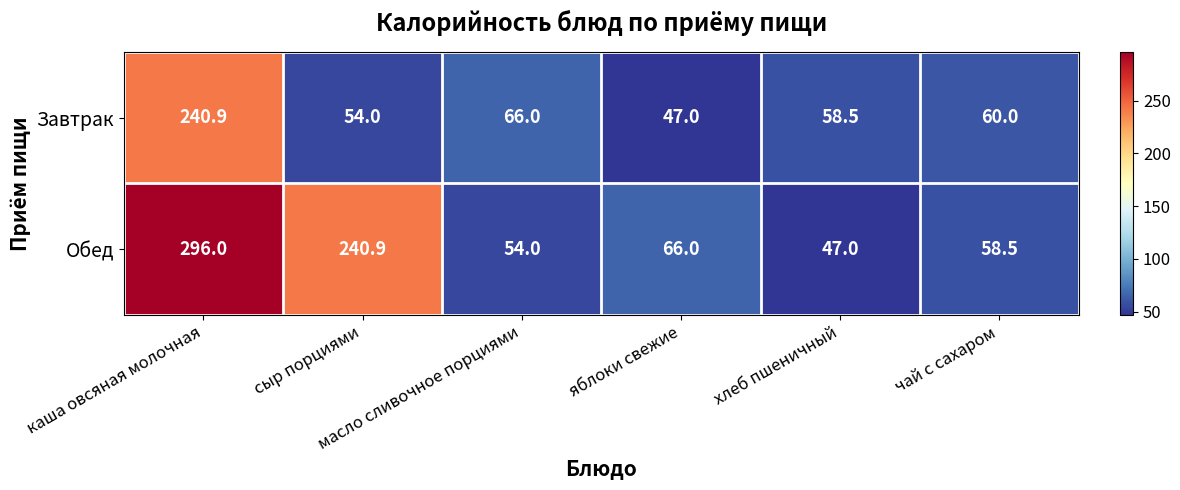

What is the smallest value displayed?

47.0